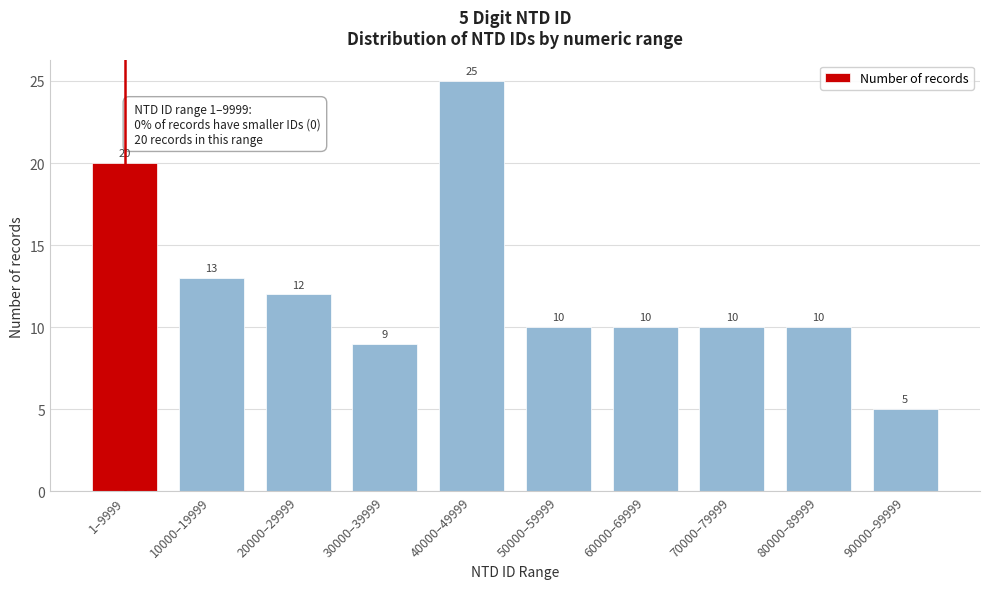

Reading left to right, list all the values displayed in this chart.

1–9999=20	10000–19999=13	20000–29999=12	30000–39999=9	40000–49999=25	50000–59999=10	60000–69999=10	70000–79999=10	80000–89999=10	90000–99999=5